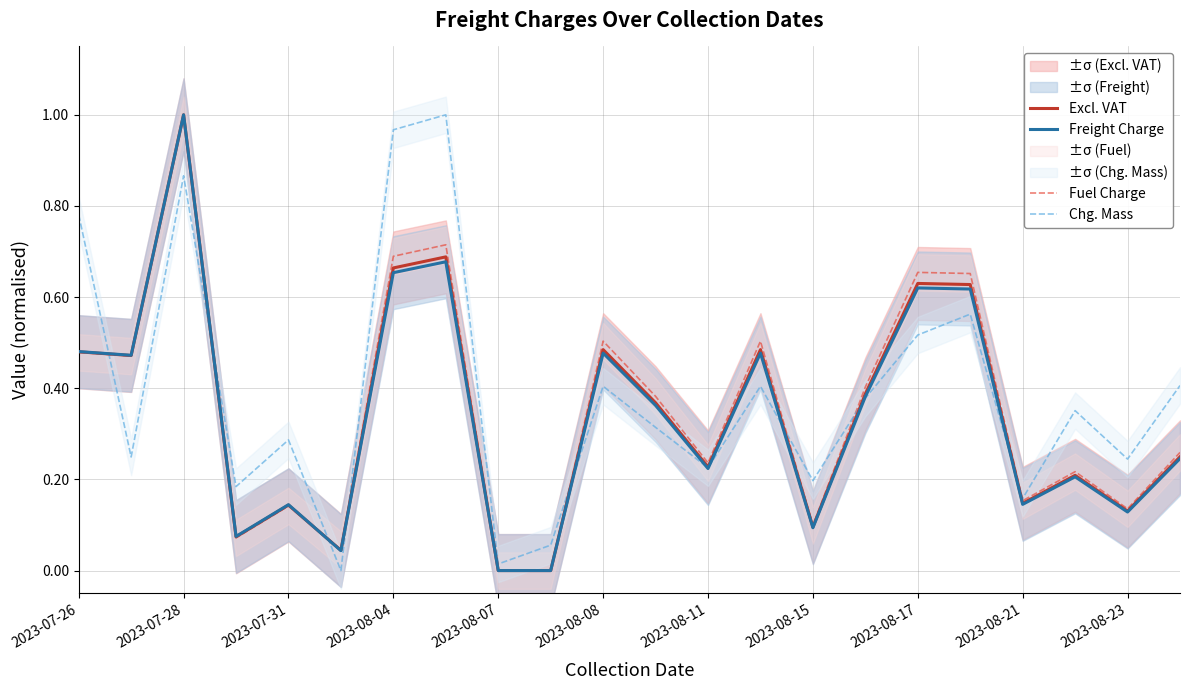

Is it true that Chg. Mass equals 0.5 at 2023-07-28?

False